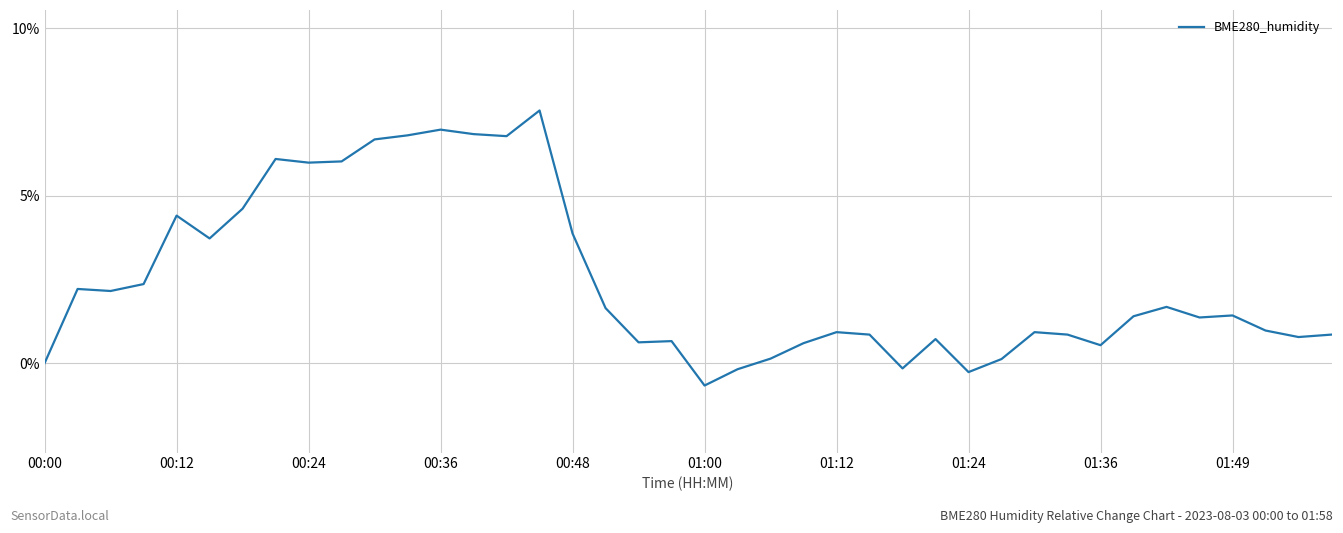

What is the greatest value displayed?

7.5